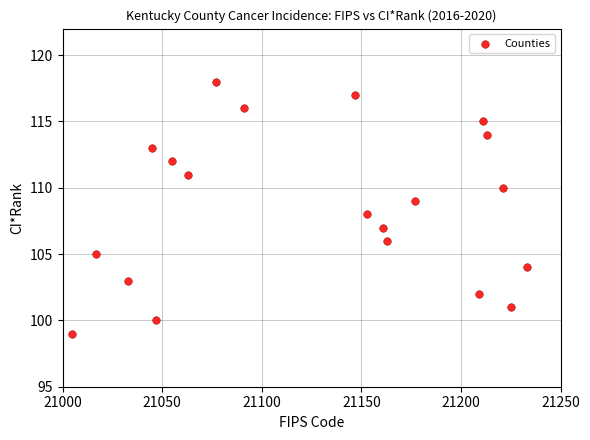

What is the range of Y values (max minus min)?

19